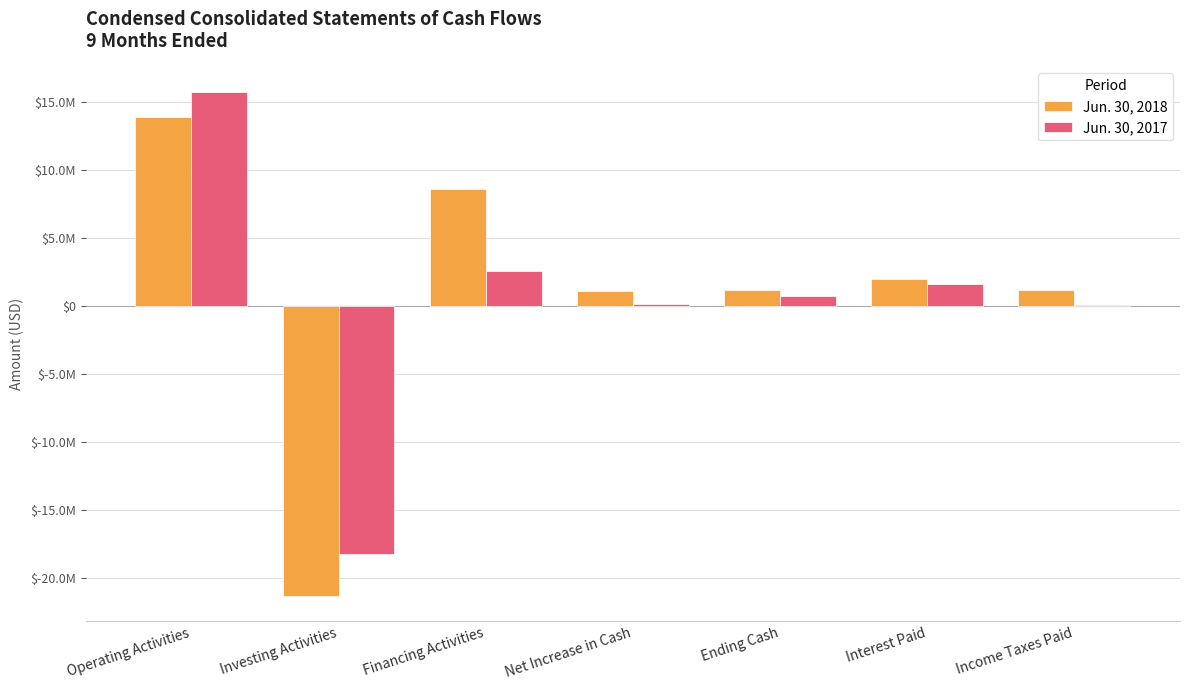

Which series has the largest total across all categories?

Jun. 30, 2018